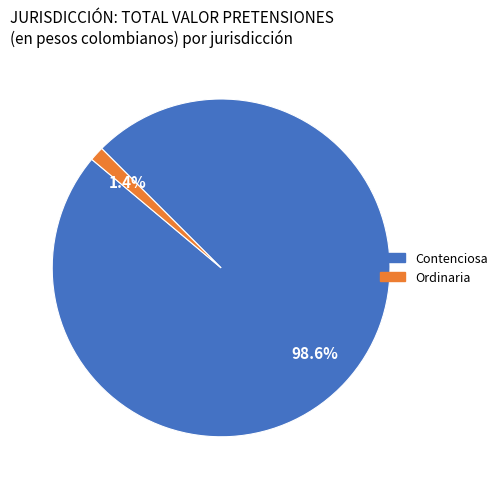

Is there any slice that represents more than half of the pie?

Yes